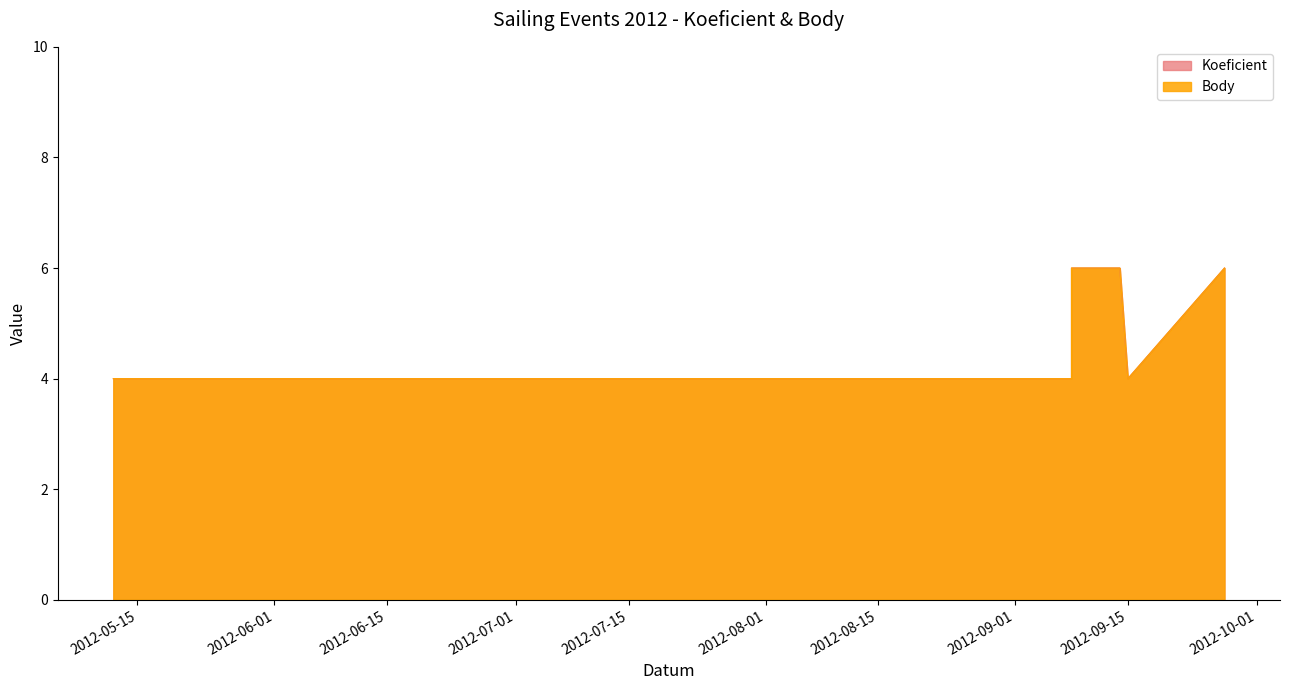

Reading right to left, transcribe all the data shown in this chart.

Koeficient: 6	4	6	6	4	4	4
Body: 6	4	6	6	4	4	4